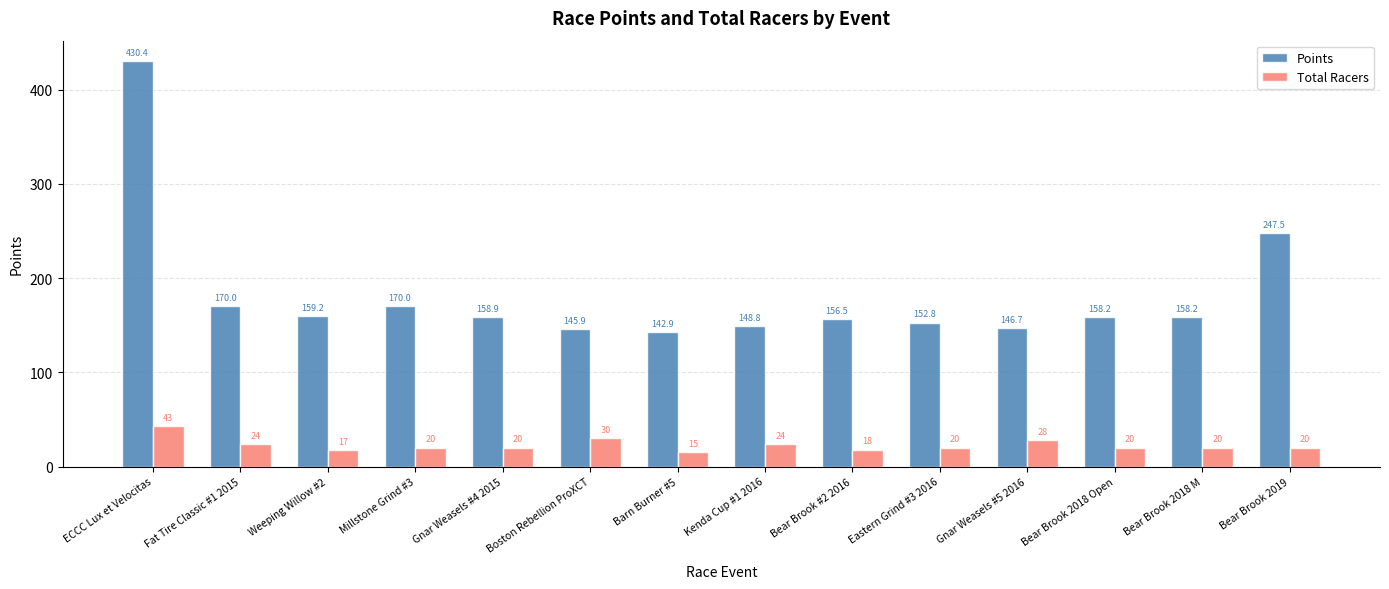

What is the difference between the maximum and minimum values in the Points series?

287.5